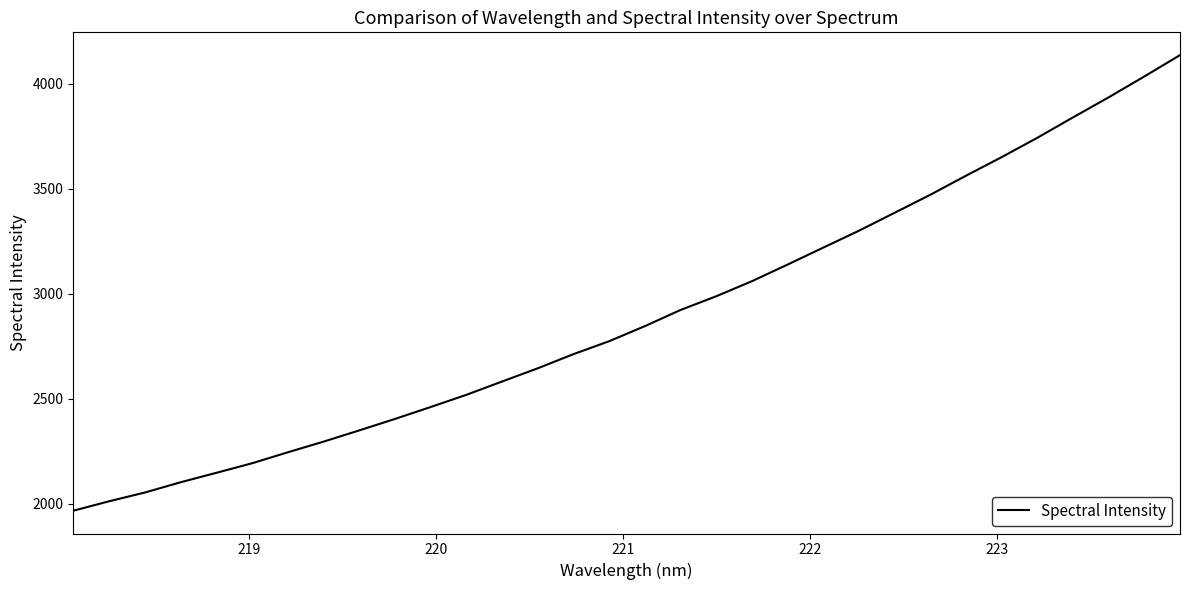

What is the greatest value displayed?

4136.0